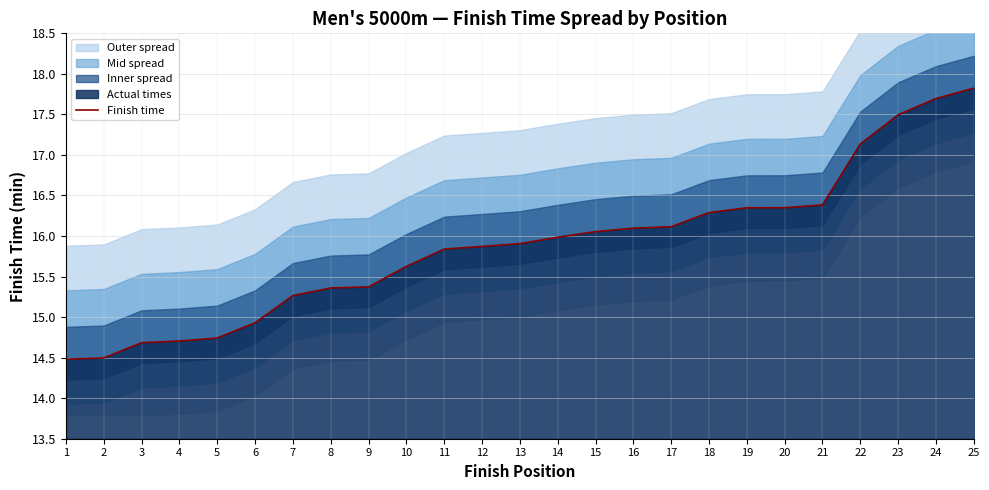

Which label corresponds to the largest value in the chart?

25